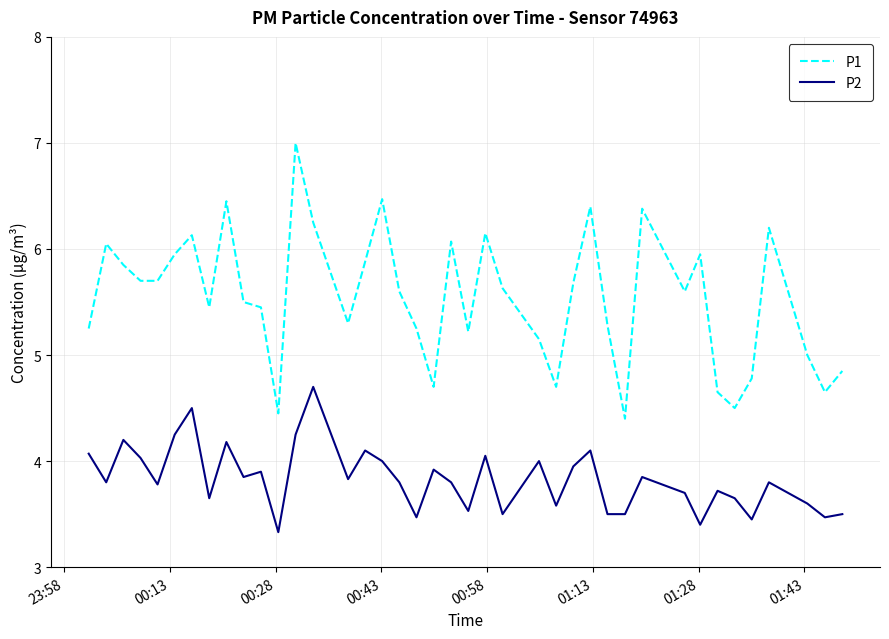

How many lines are shown in the chart?

2